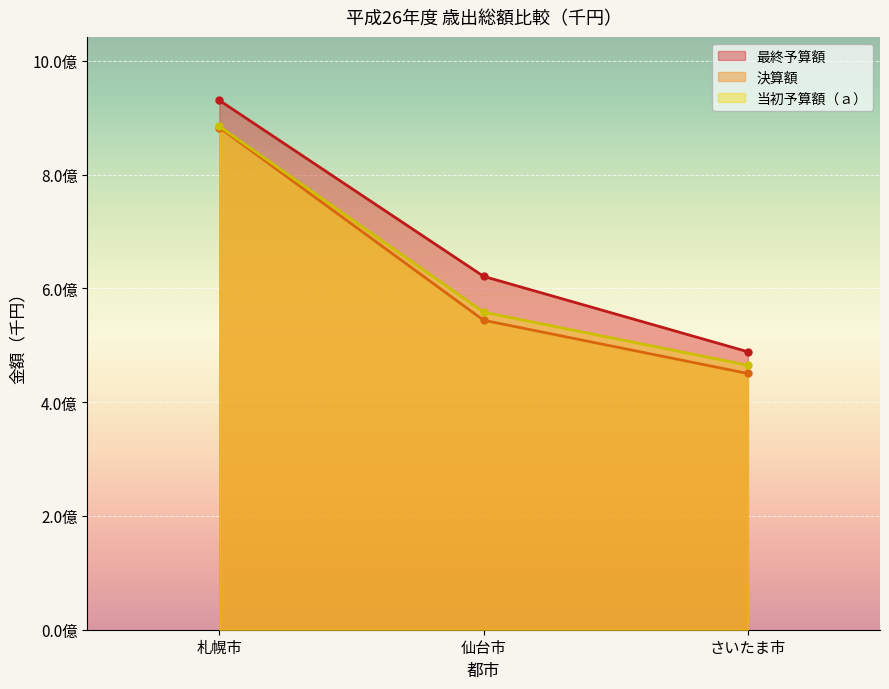

At さいたま市, list the series in order from largest to smallest.

最終予算額, 当初予算額（ａ）, 決算額